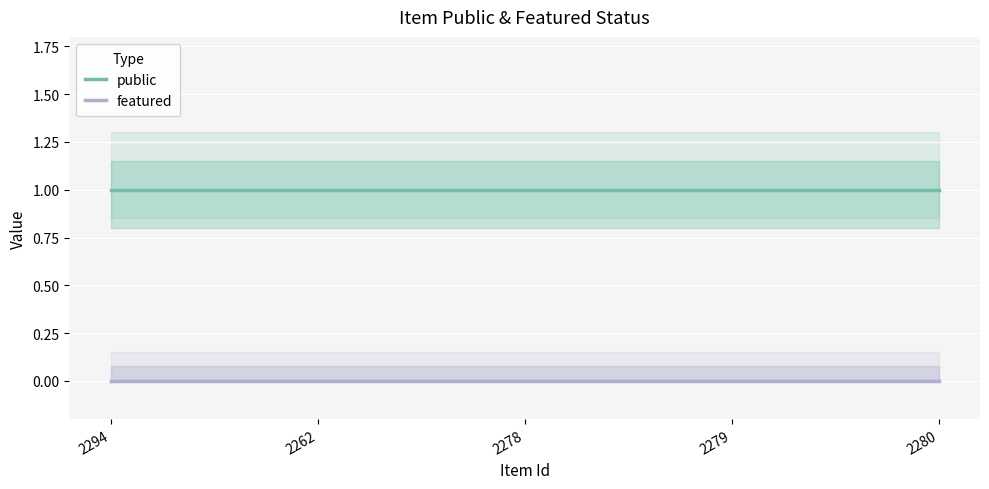

What is the label of the 5th point from the right?

2294